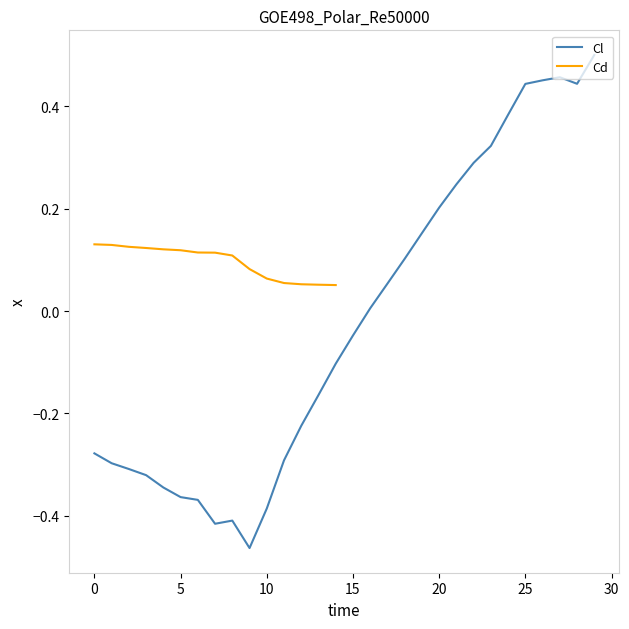

At which label does the data first exceed 0?

16